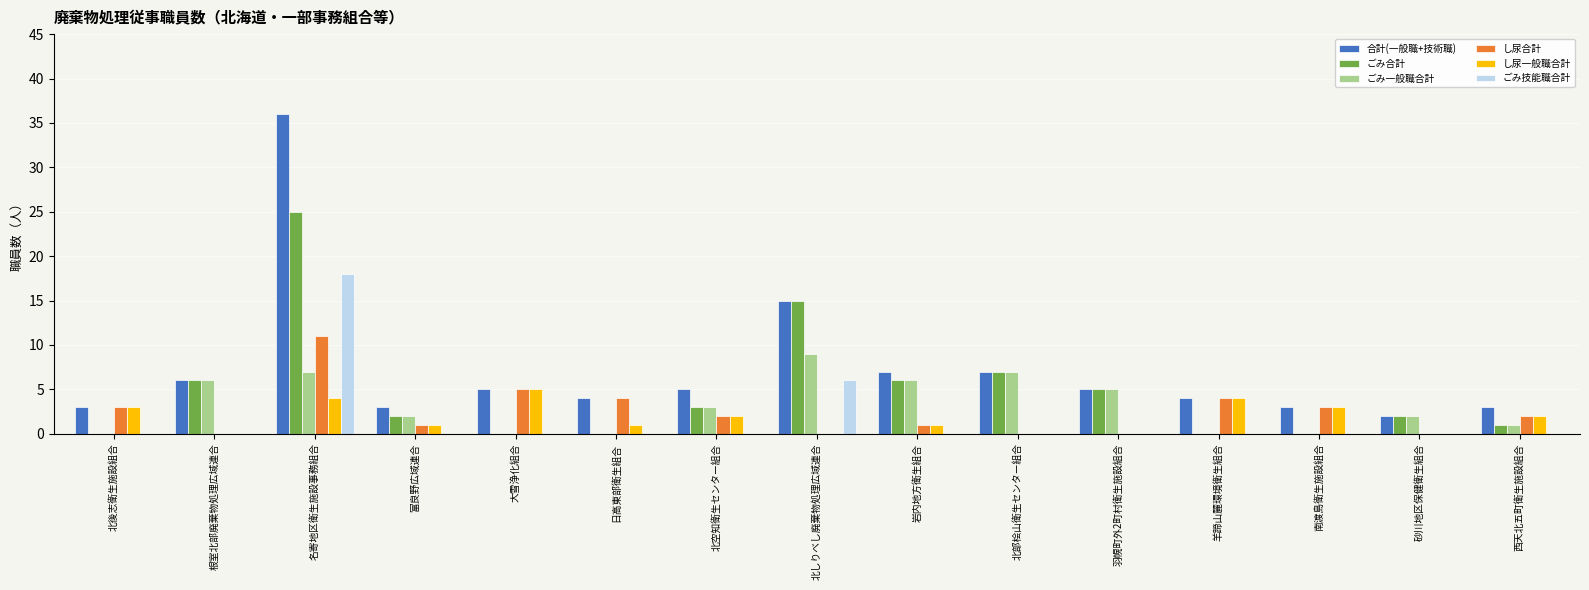

At which label is し尿合計 closest to 5?

大雪浄化組合